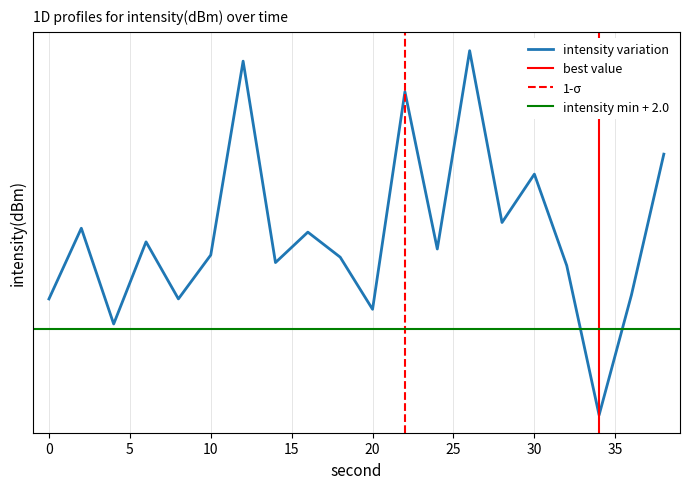

Which label corresponds to the largest value in the chart?

26